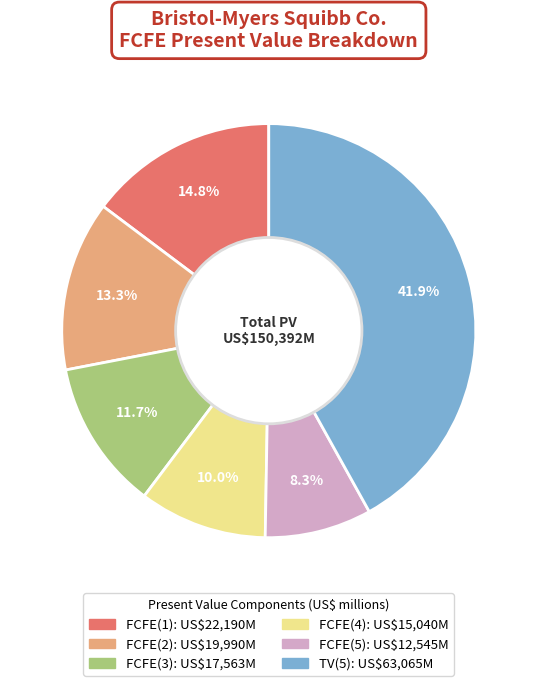

Between FCFE(2) and FCFE(1), which is larger?

FCFE(1)